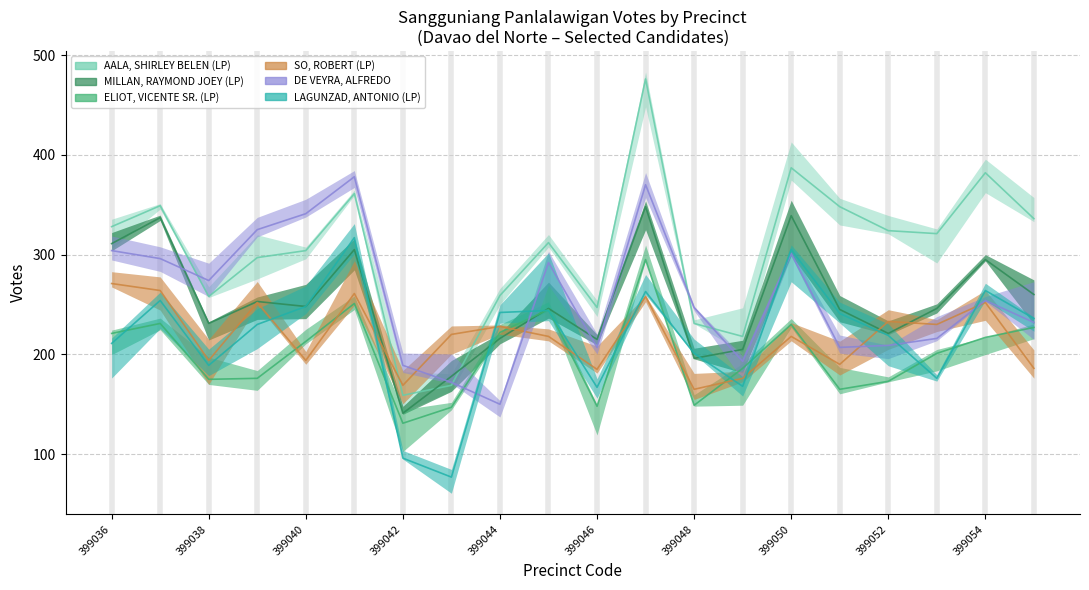

Read the SO, ROBERT (LP) value at 399040, to the nearest 50.

200